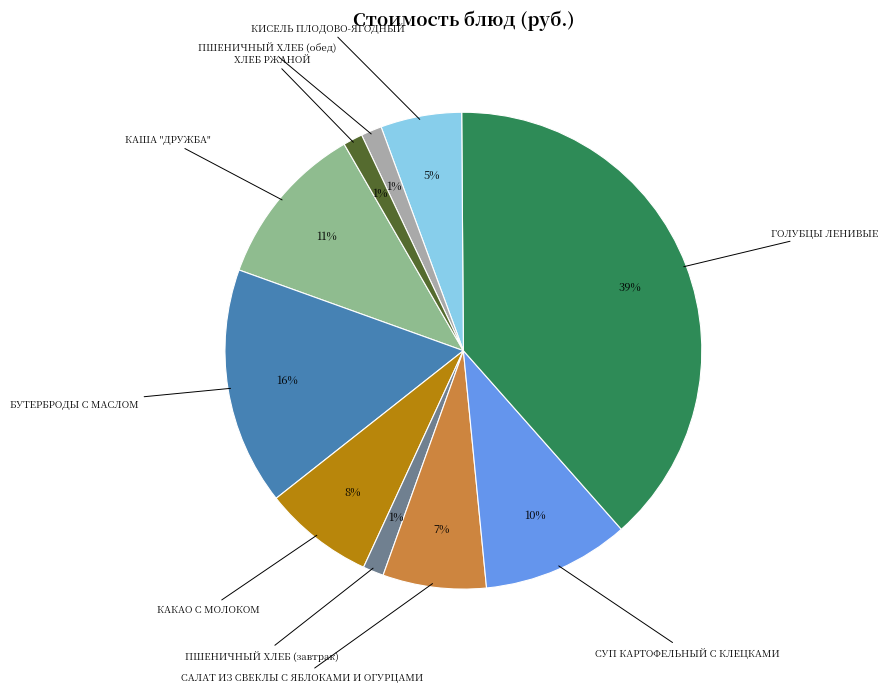

To the nearest percent, what is the average slice percentage?

10%